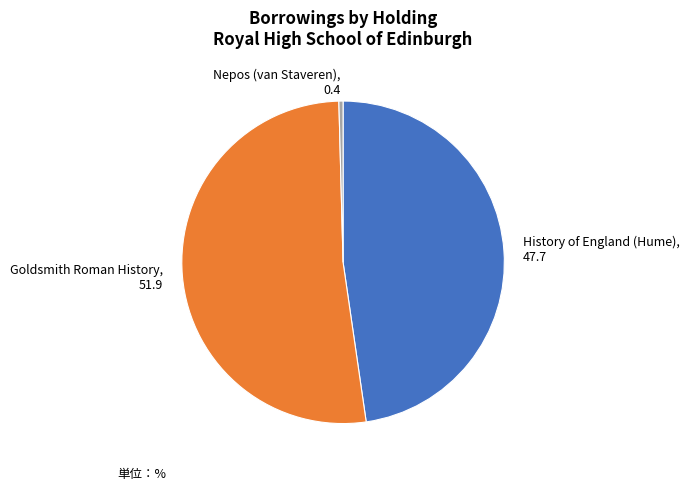

What is the smallest slice in the pie chart?

Nepos (van Staveren)